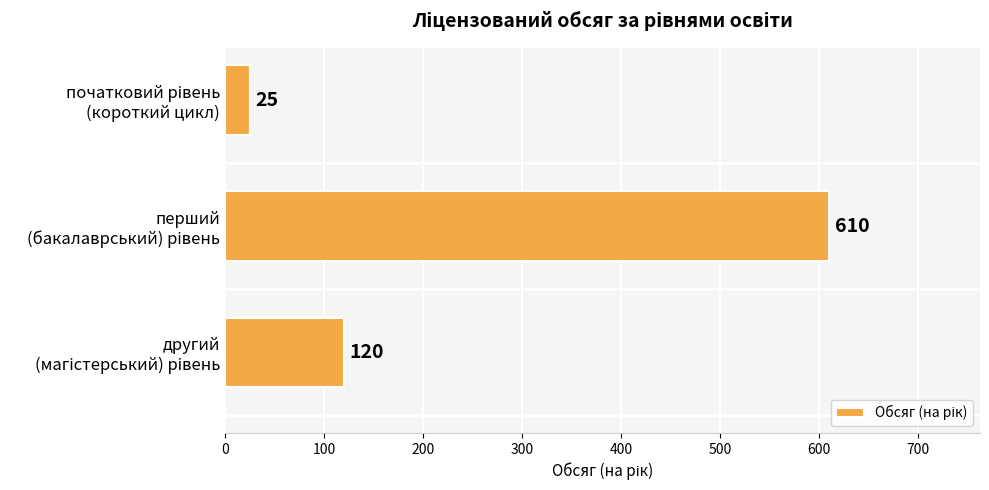

What is the greatest value displayed?

610